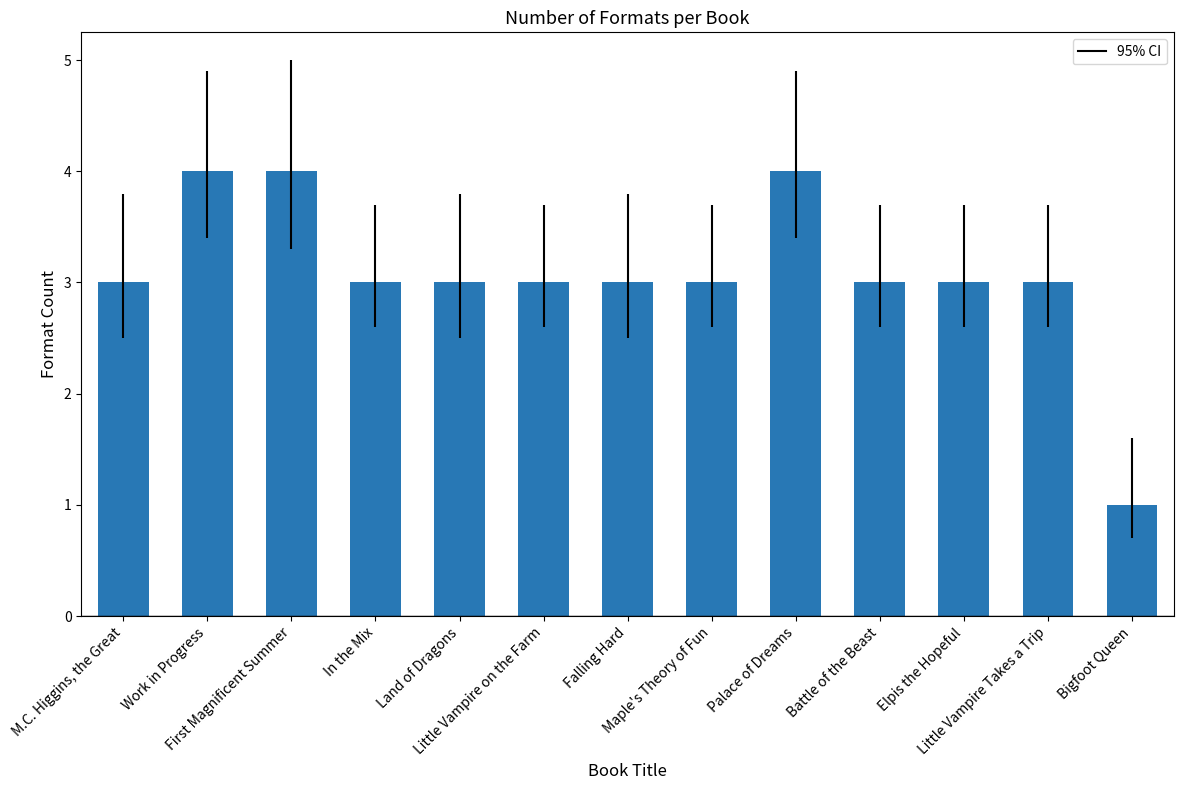

What is the average value?

3